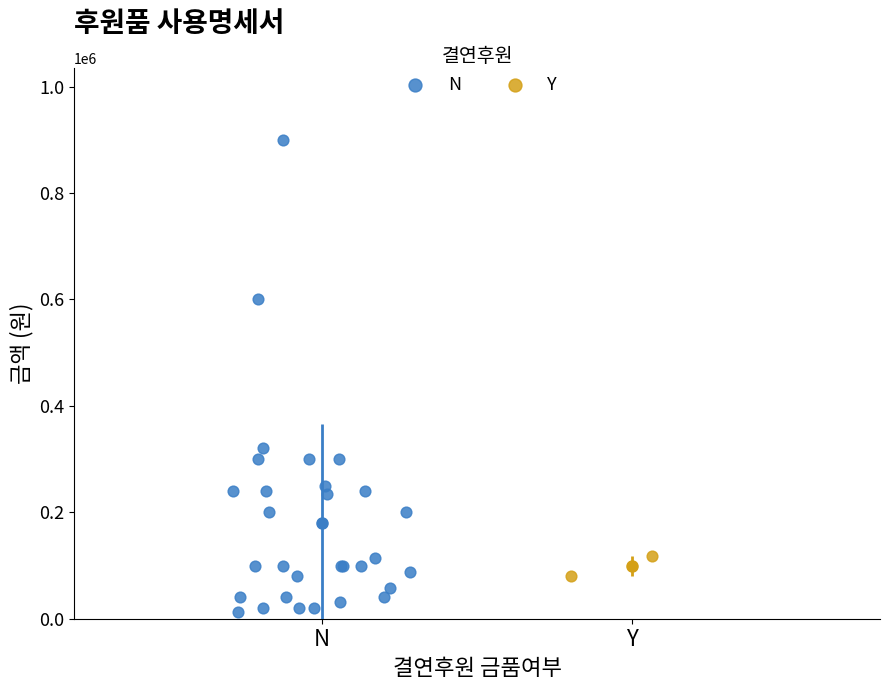

What are all the series names shown in the legend?

N, Y